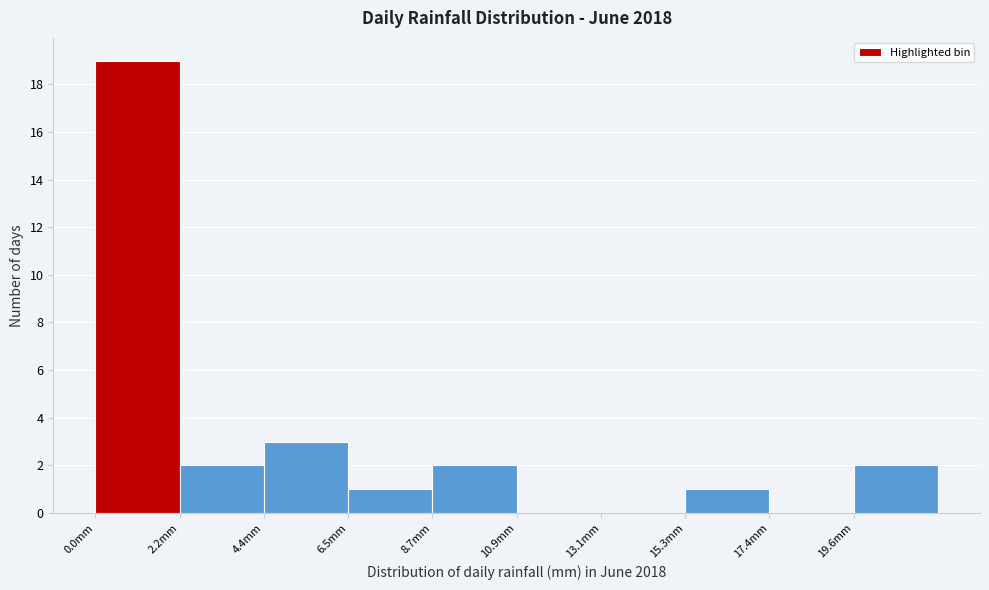

What is the height of the bar covering 4.5 to 6.5 on the x-axis? Neither the bar edges nor the heights are printed on the chart, so give them approximately, as read against the axes.

3